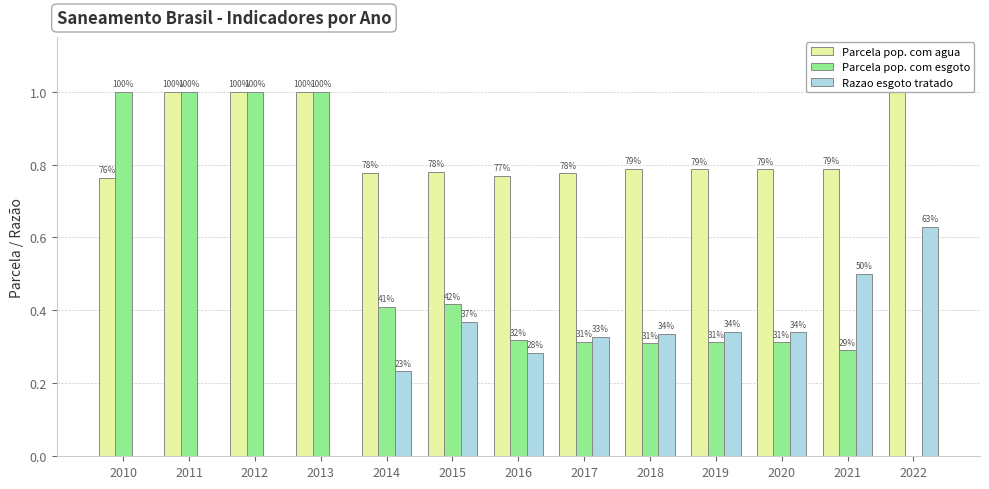

Between 2017 and 2019, which is larger?

2019